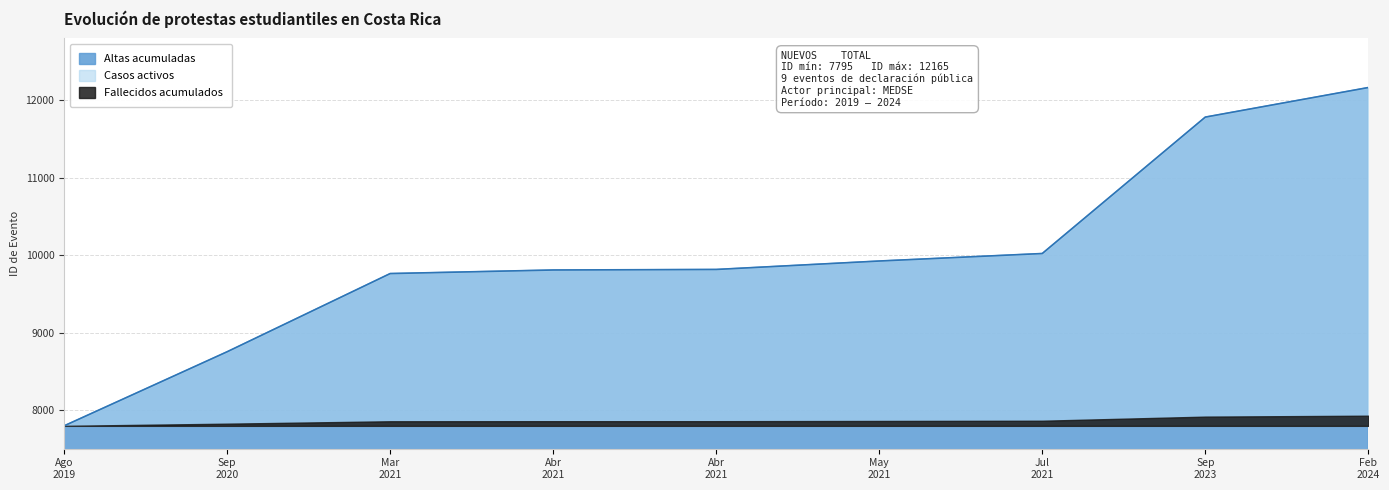

What is the average value?

9981